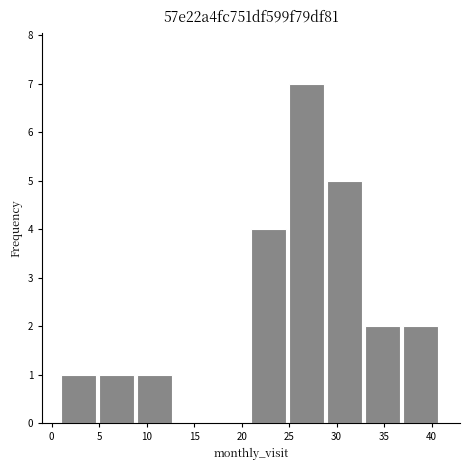

Reading left to right, list every bar in this chart as the range it spans on the x-axis followed by its height. The values are not printed on the chart, so give them approximately, as read against the axis.

1 to 5: 1
5 to 9: 1
9 to 13: 1
13 to 17: 0
17 to 21: 0
21 to 25: 4
25 to 29: 7
29 to 33: 5
33 to 37: 2
37 to 41: 2